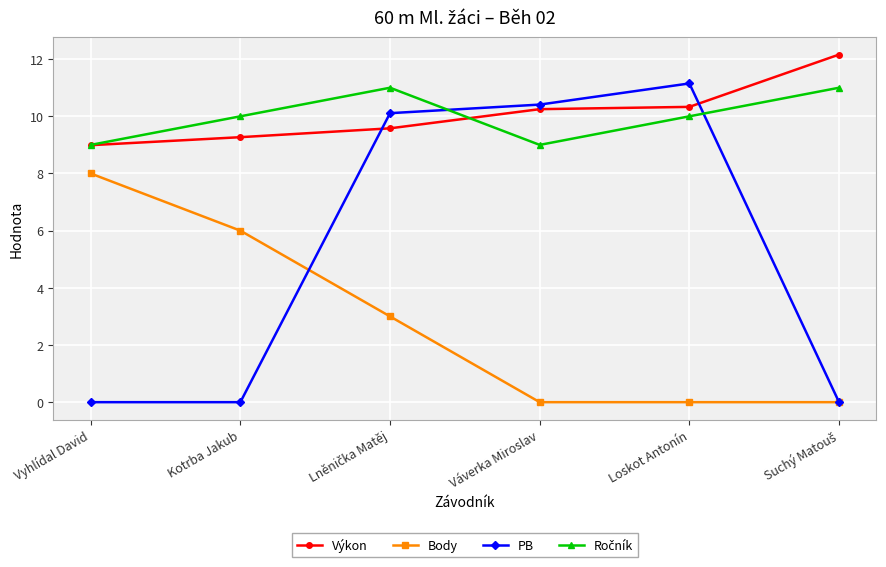

True or false: Výkon has more than 1 interior local peaks.

False